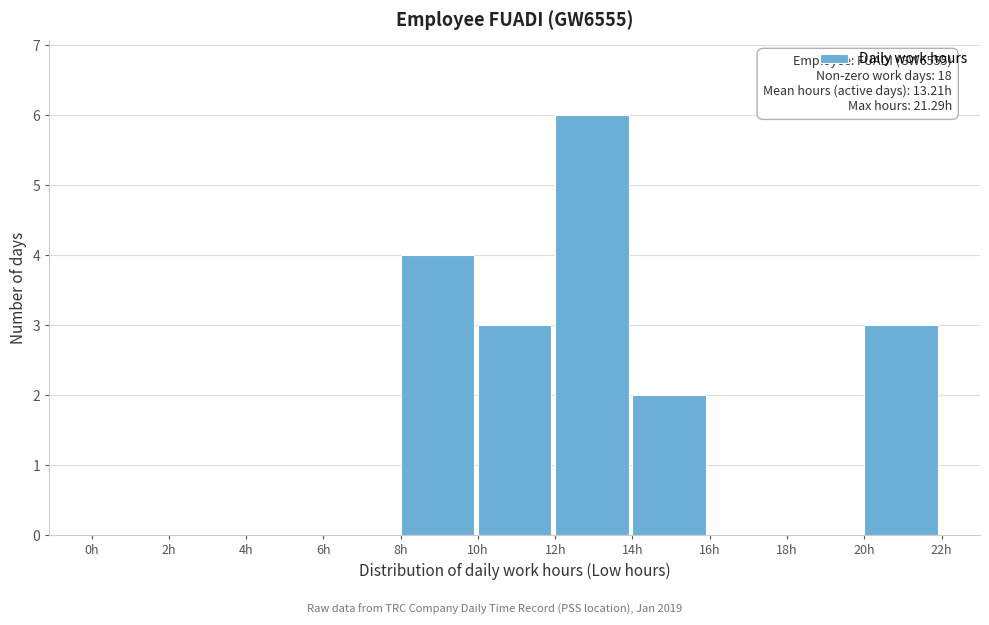

Which range on the x-axis has the tallest bar?

12 to 14